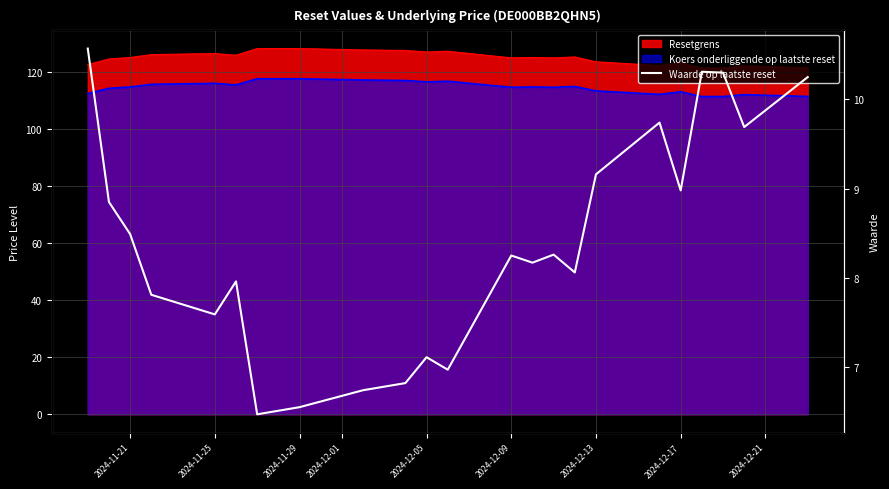

What is the value of the 6th point from the left?

8.0